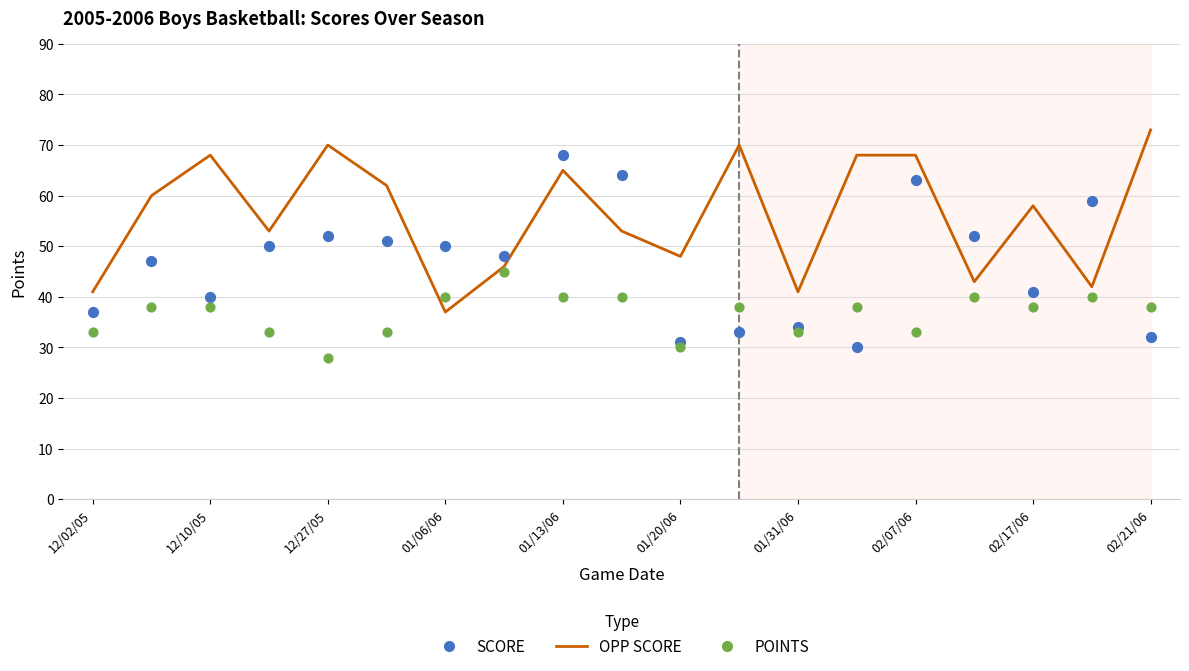

What are all the series names shown in the legend?

OPP SCORE, SCORE, POINTS